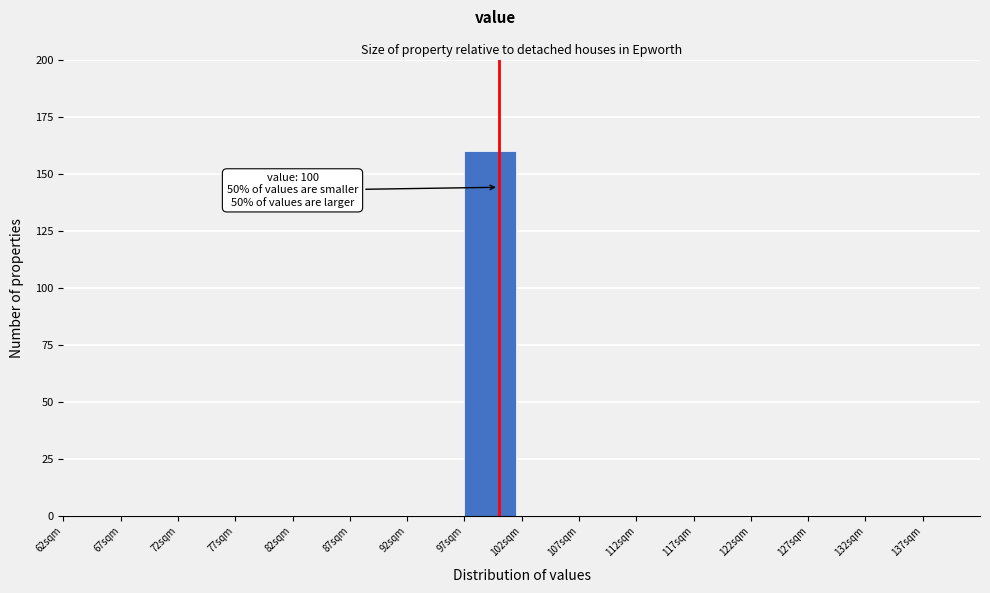

Which range on the x-axis has the tallest bar?

97 to 102